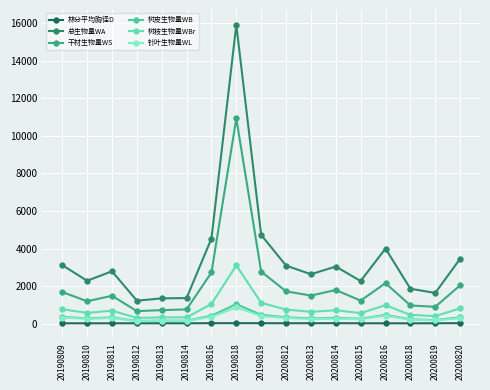

How many values in the 林分平均胸径D series exceed 11?

12